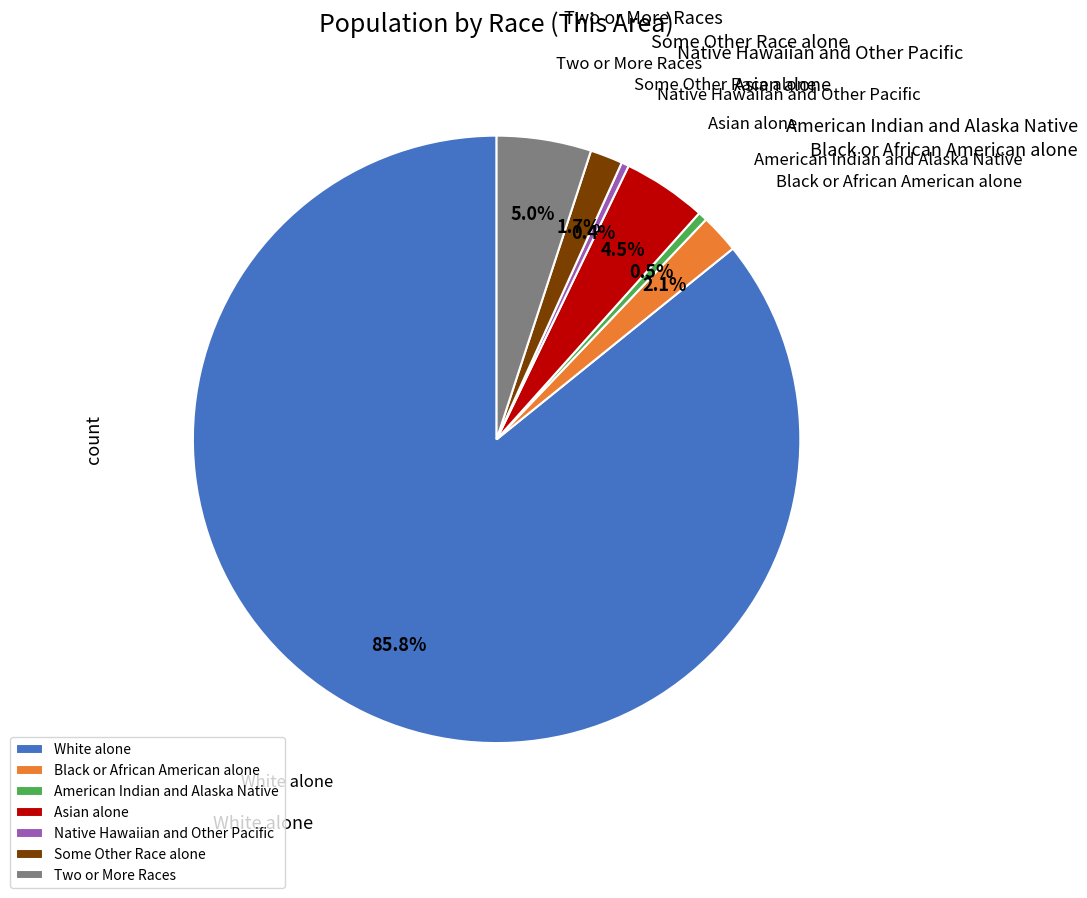

To the nearest percent, what is the difference between the largest and smallest slice percentages?

85%